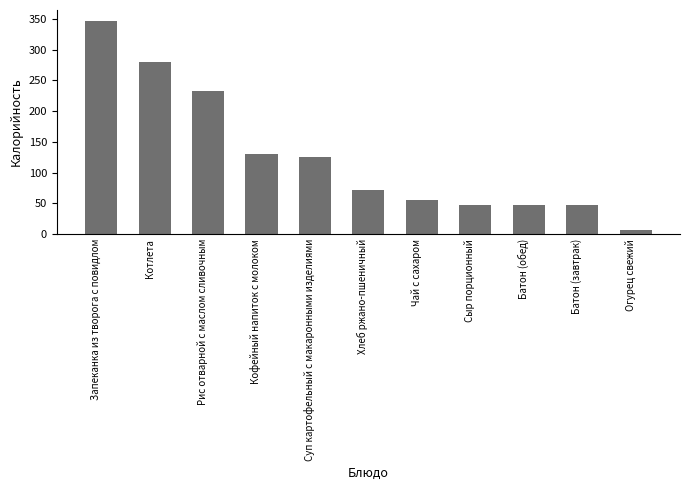

At which category does the chart reach its peak across all series?

Запеканка из творога с повидлом